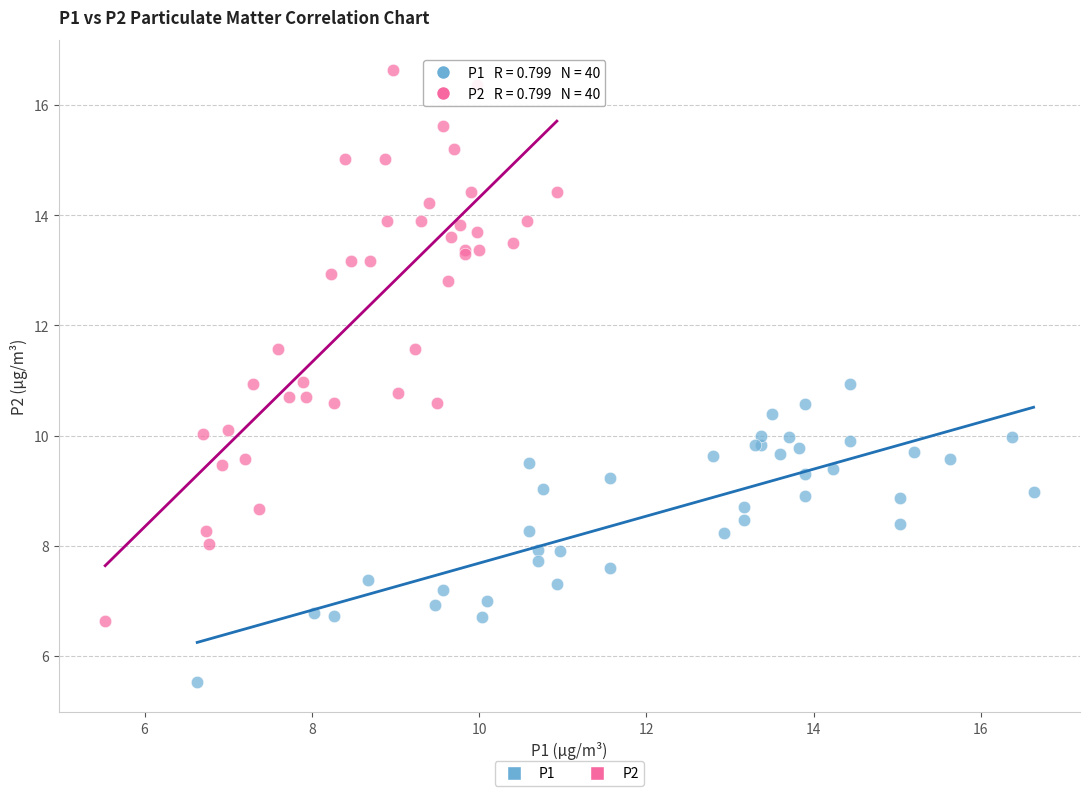

What are all the series names shown in the legend?

P1, P2